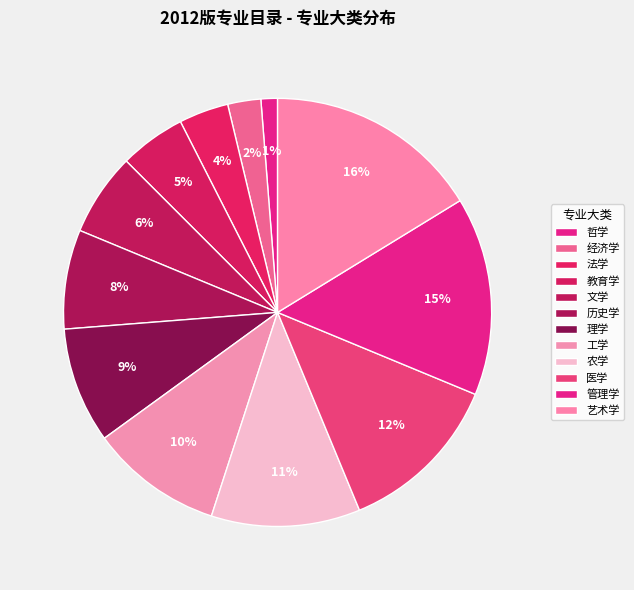

Between 经济学 and 法学, which is larger?

法学